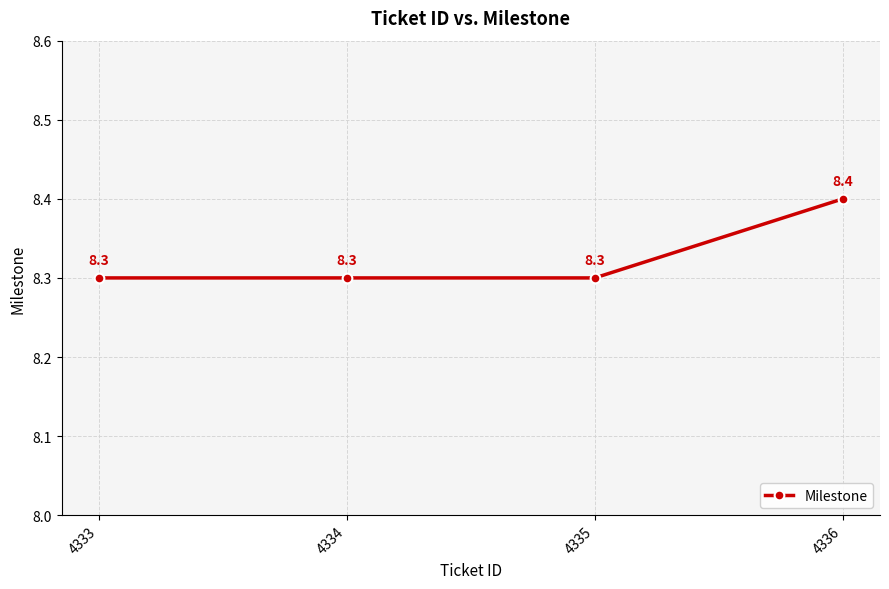

The chart shows a value of 4.6 at 4334. True or false?

False